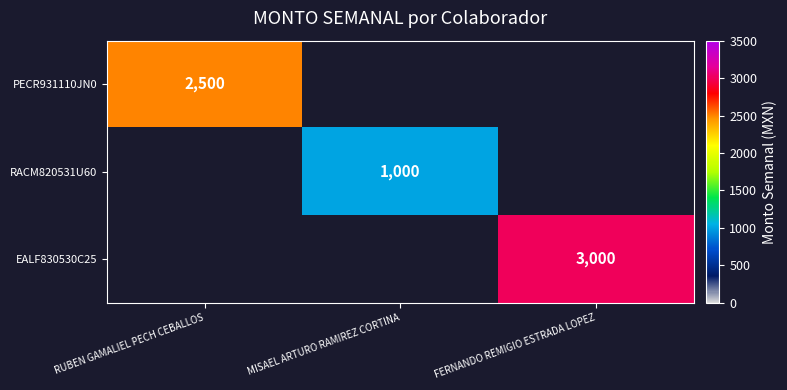

How many categories are shown in the chart?

3